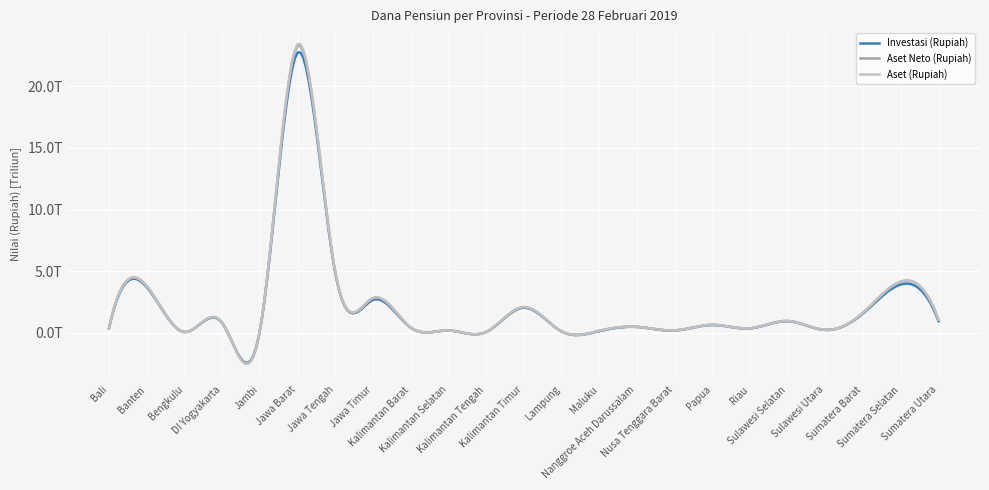

Which series has the widest spread of values?

Aset (Rupiah)